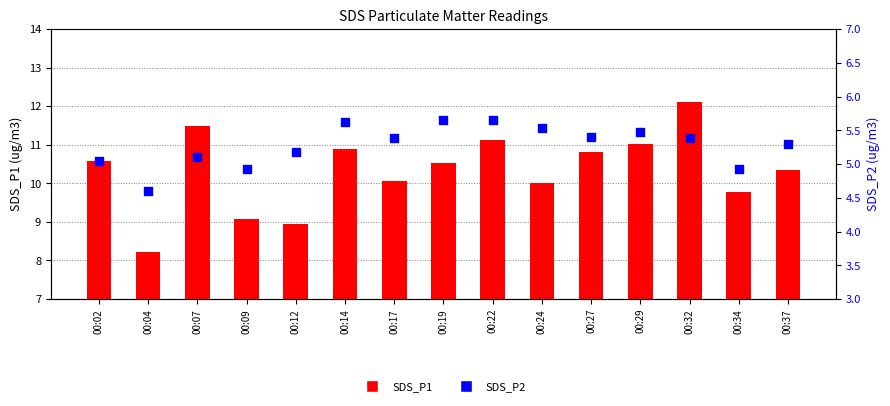

At which category is the sum across all series the highest?

00:32